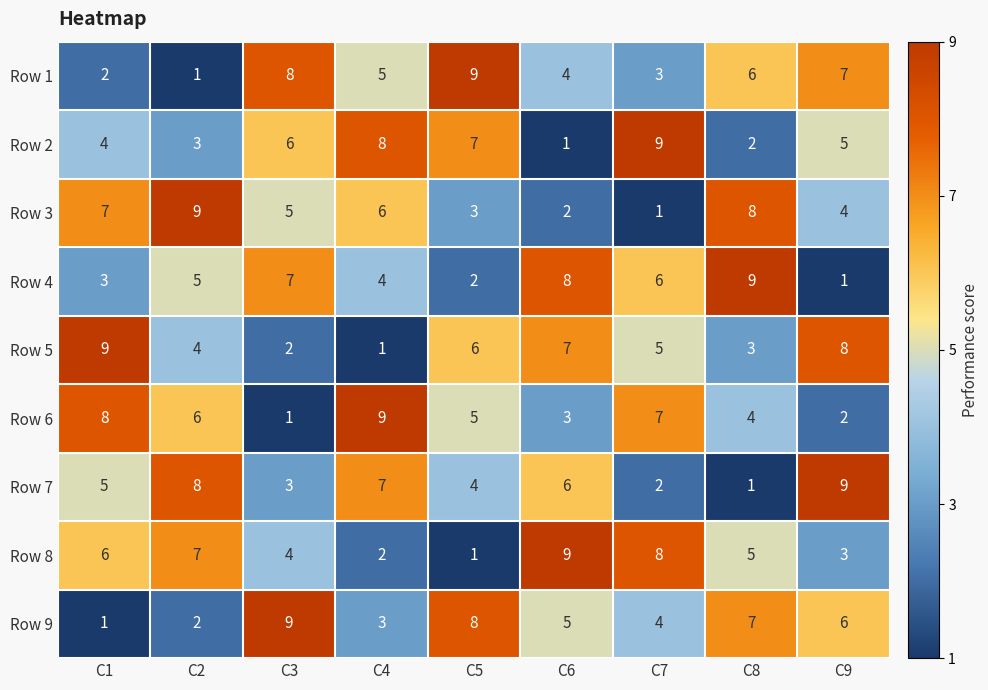

Is it true that Row 1 equals 2 at C1?

True